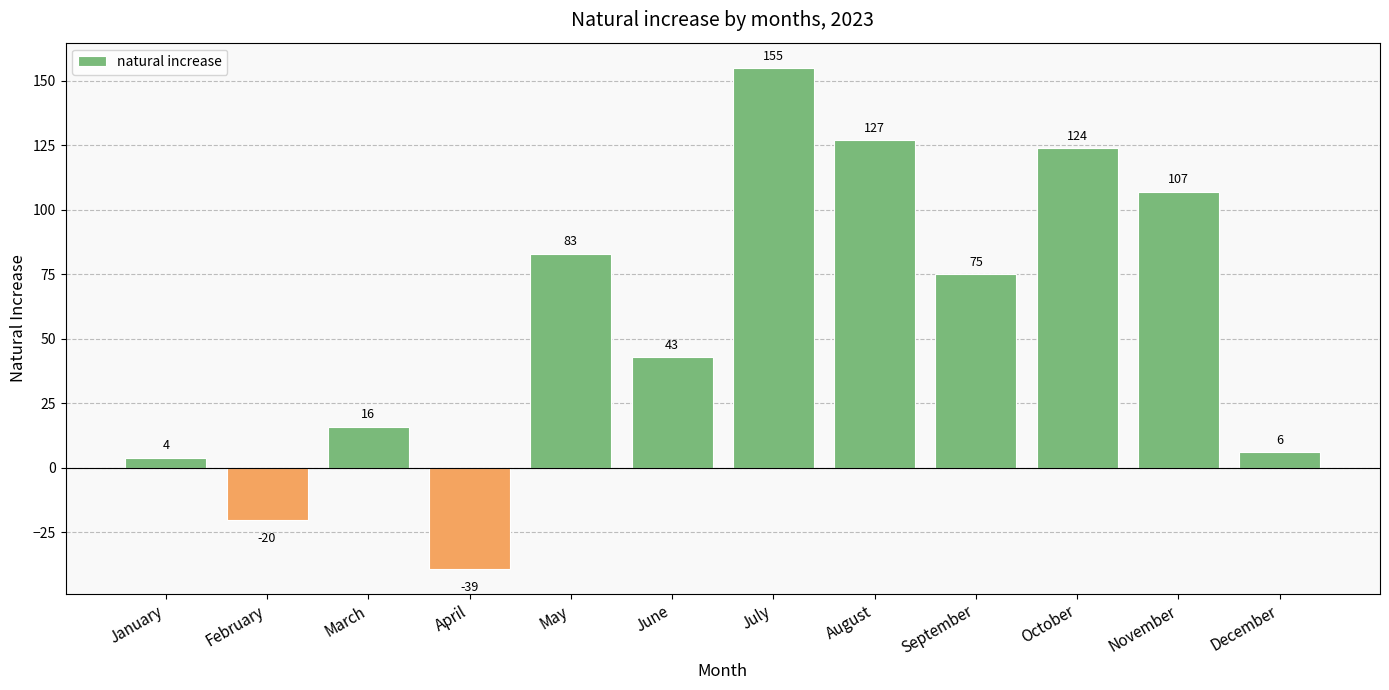

The chart shows a value of 177 at August. True or false?

False